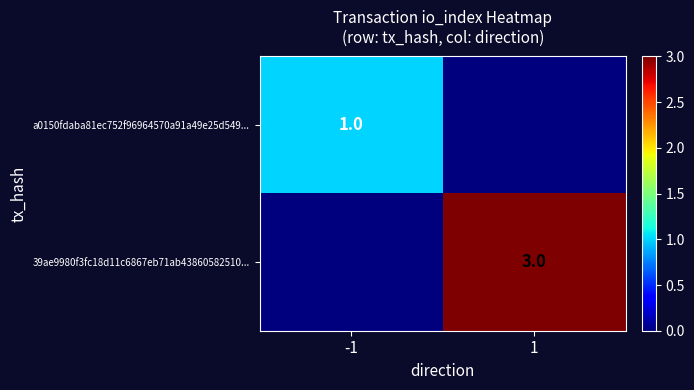

Is it true that 39ae9980f3fc18d11c6867eb71ab43860582510... equals 3 at 1?

True